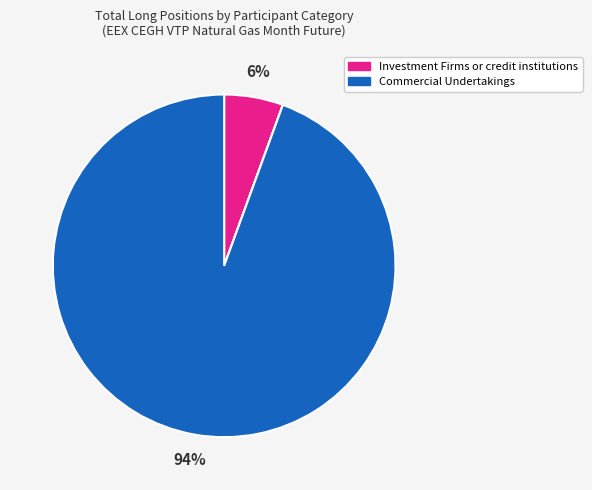

To the nearest percent, what is the average slice percentage?

25%